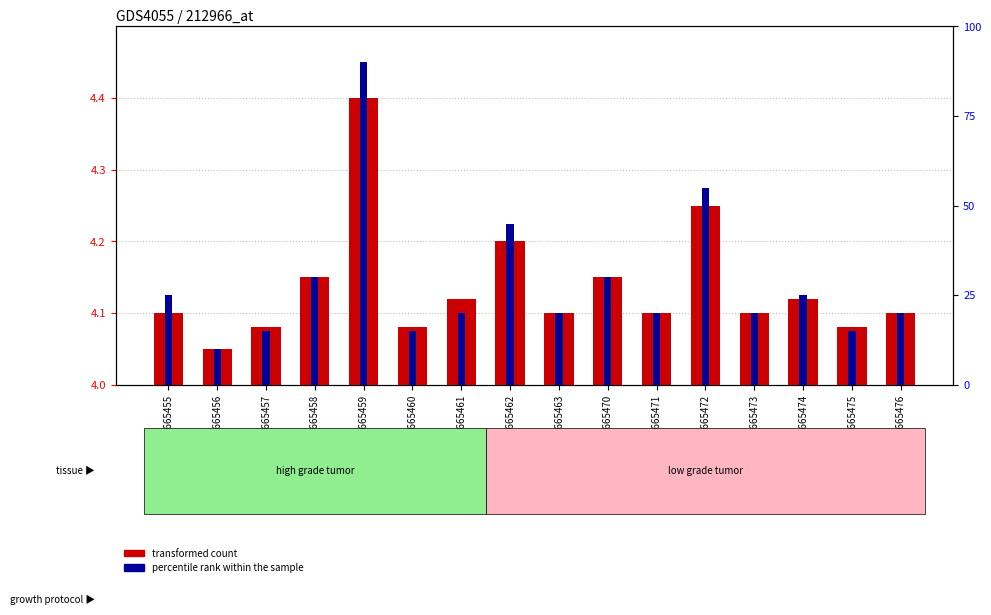

List the series in order of their overall mean, highest first.

percentile rank within the sample, transformed count